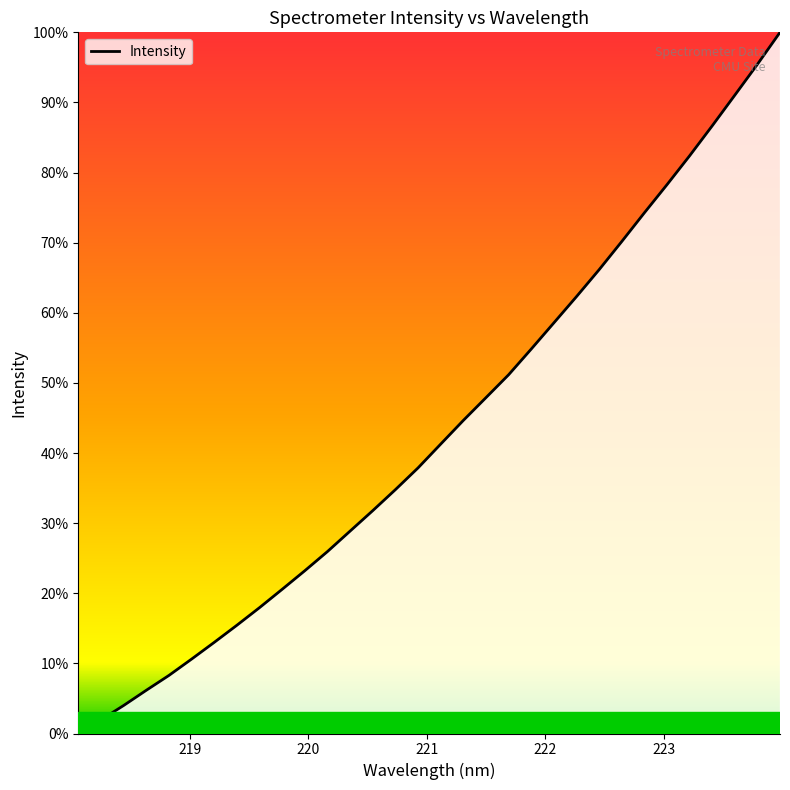

True or false: the data has more than 1 interior local peaks.

False